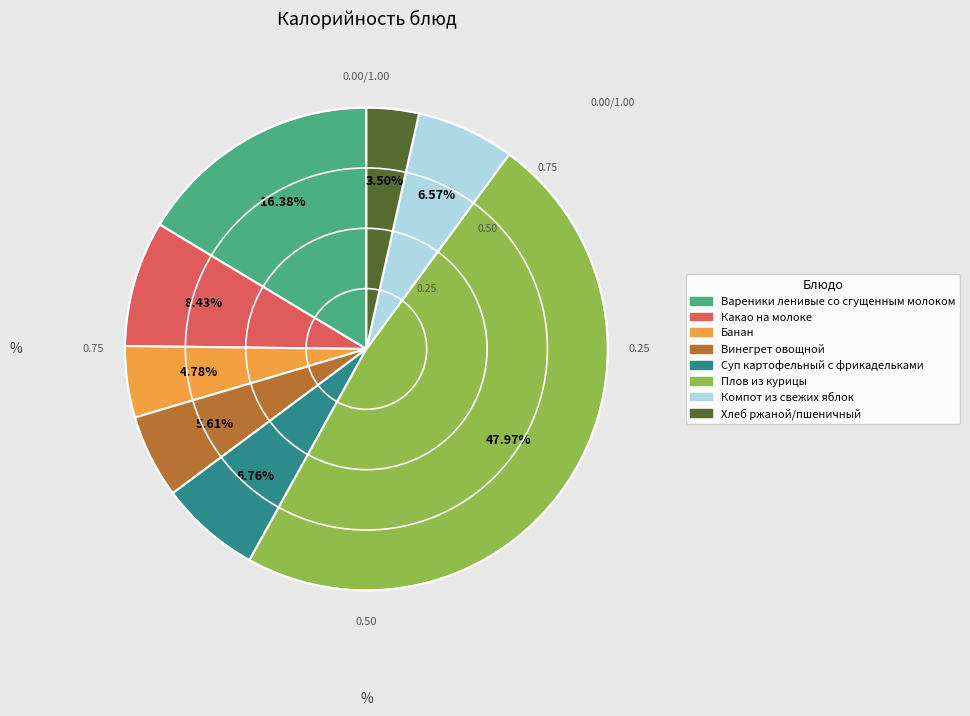

Is it true that Плов из курицы is 58% of the pie?

False